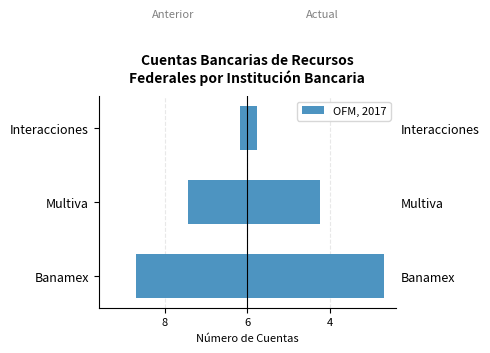

What is the value of the 2nd bar from the left?

-3.6